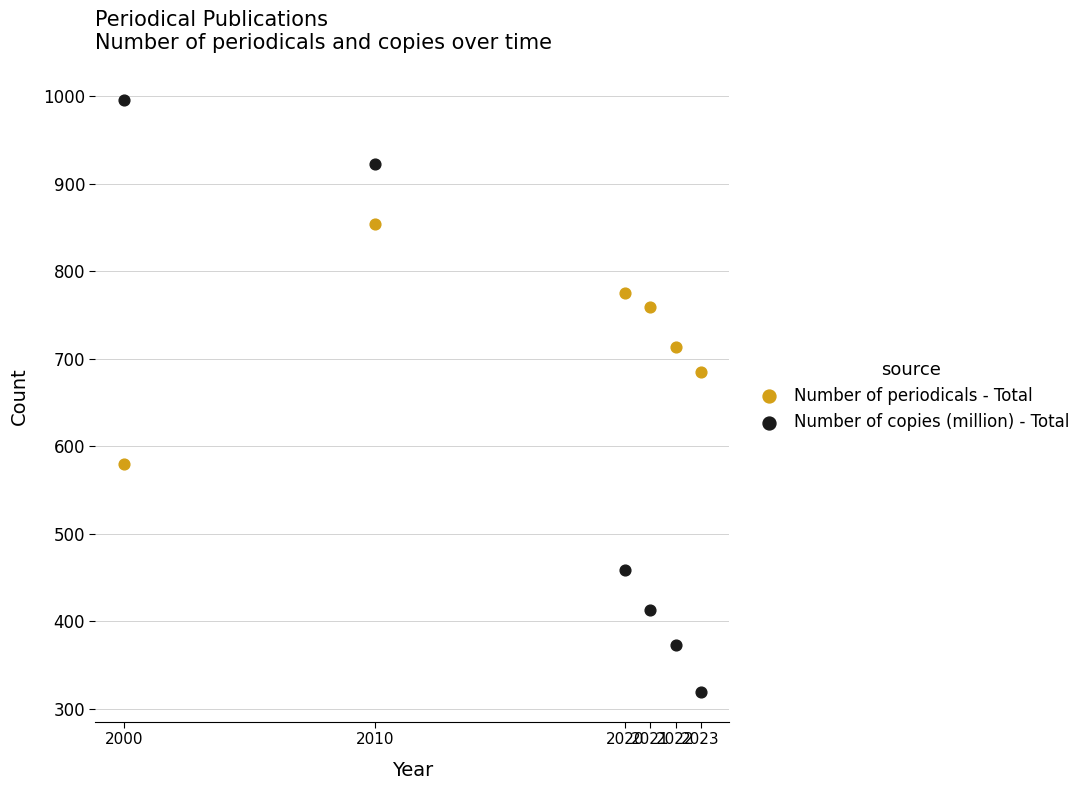

Across all data points, what is the range of Y values (max minus min)?

677